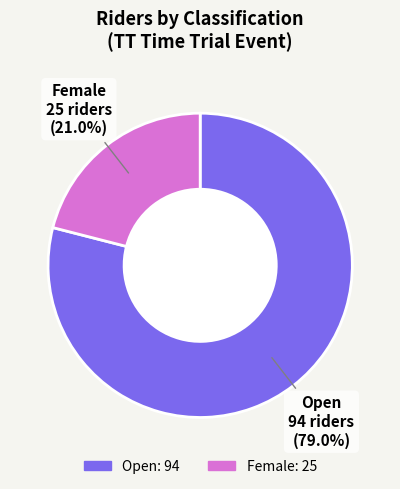

Does Female account for over 50% of the chart?

No